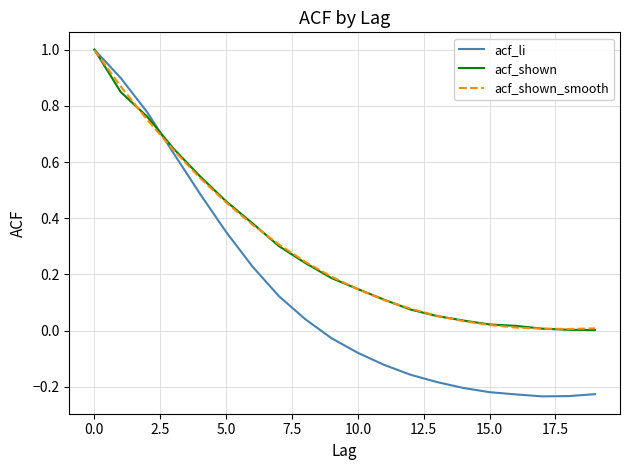

Which series has the largest range (max minus min)?

acf_li